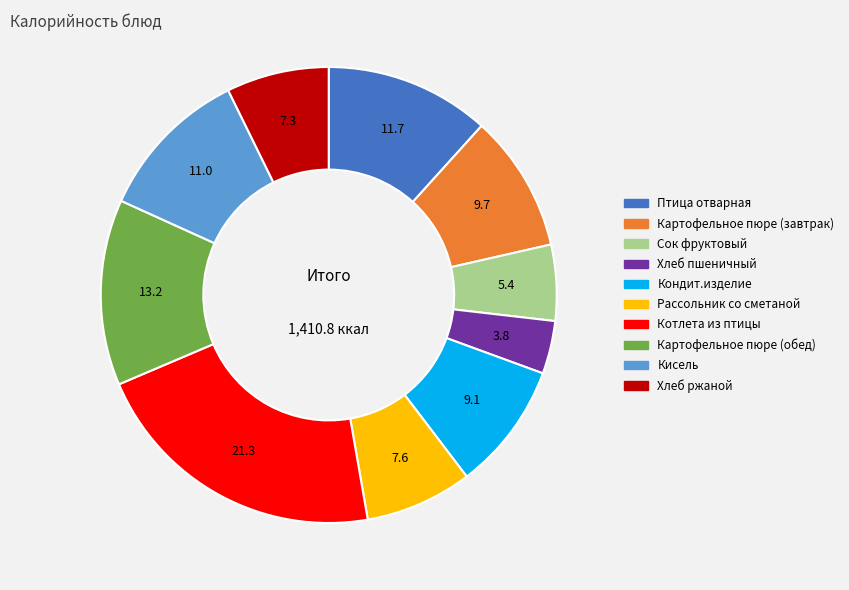

Does Картофельное пюре (завтрак) account for over 50% of the chart?

No